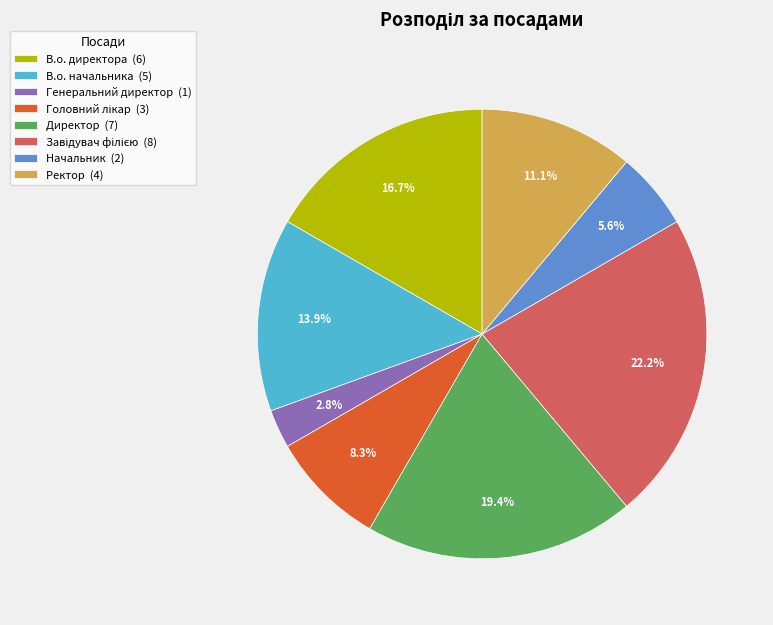

Is the sum of Ректор (4) and Начальник (2) greater than half?

No